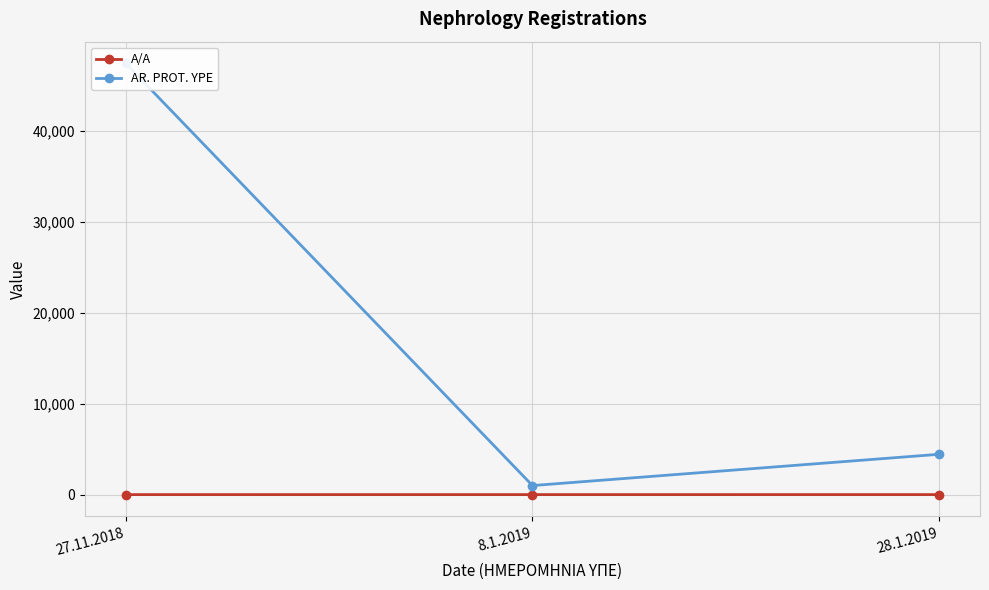

Rank the categories by AR. PROT. YPE value from highest to lowest.

27.11.2018, 28.1.2019, 8.1.2019